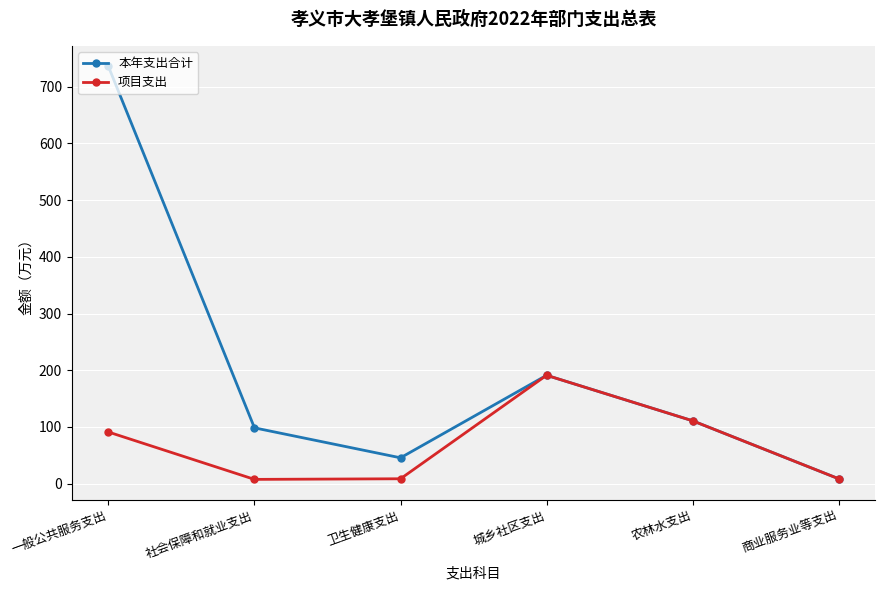

What is the total value across all series at 城乡社区支出?

382.1